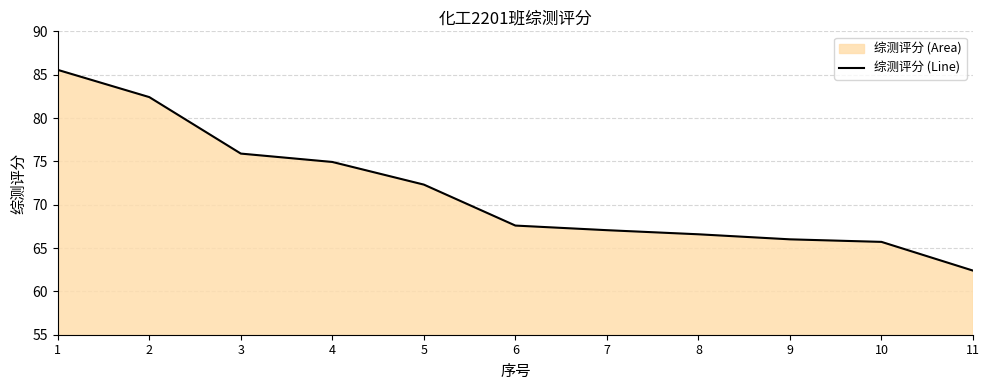

List the labels in order of value, largest first.

1, 2, 3, 4, 5, 6, 7, 8, 9, 10, 11